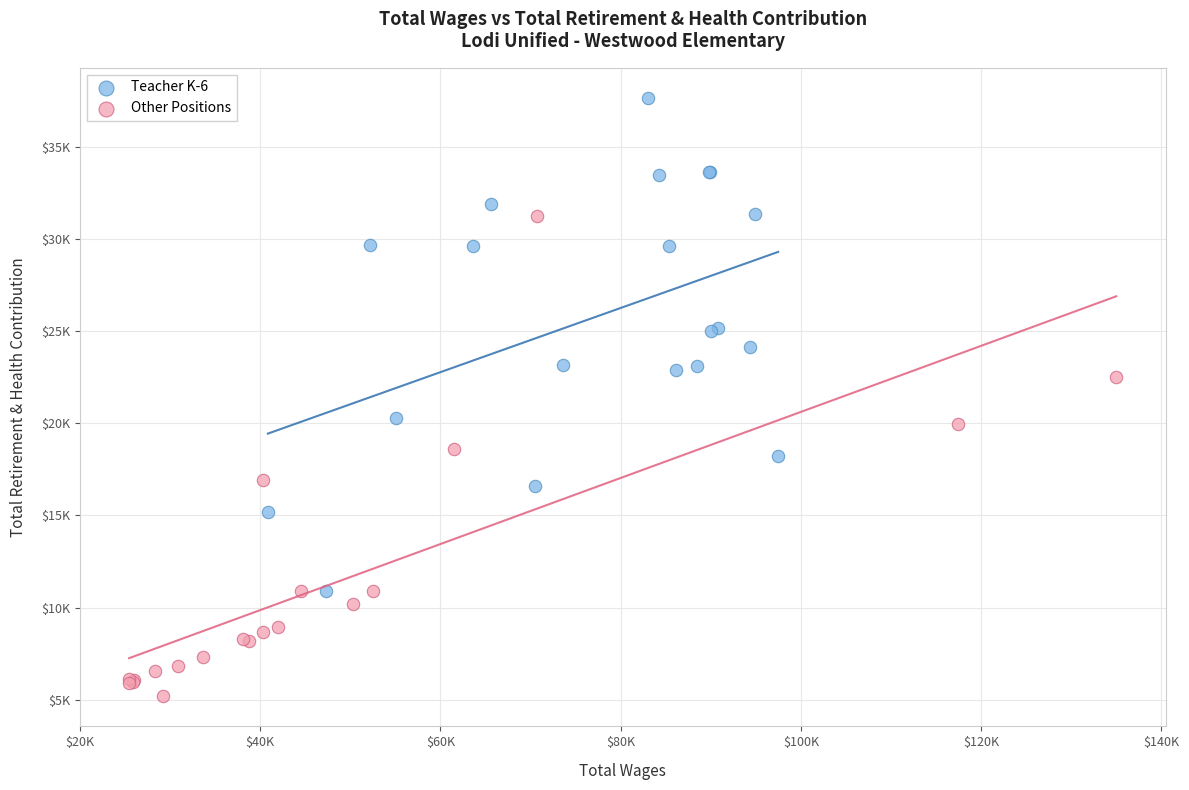

Which series contains the highest Y value?

Teacher K-6